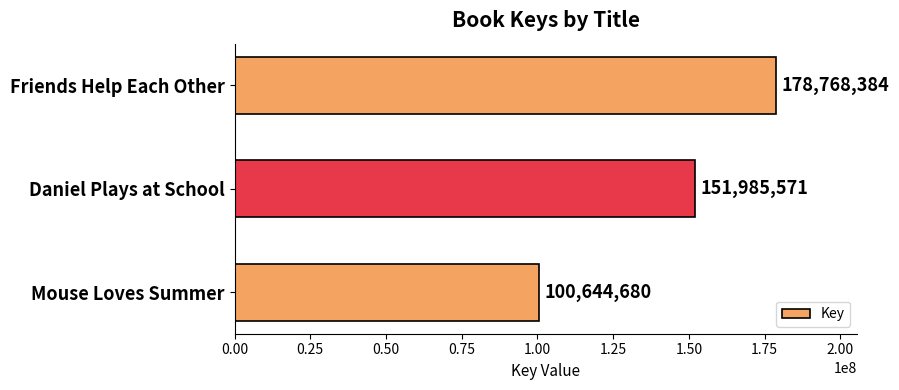

List the labels in order of value, smallest first.

Mouse Loves Summer, Daniel Plays at School, Friends Help Each Other